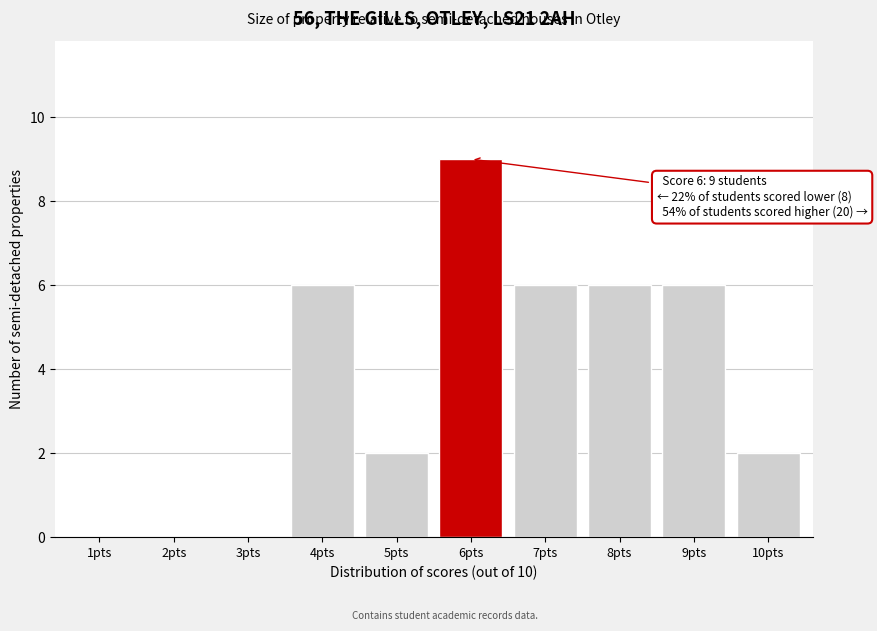

Reading right to left, extract all data points from this chart.

10pts=2	9pts=6	8pts=6	7pts=6	6pts=9	5pts=2	4pts=6	3pts=0	2pts=0	1pts=0